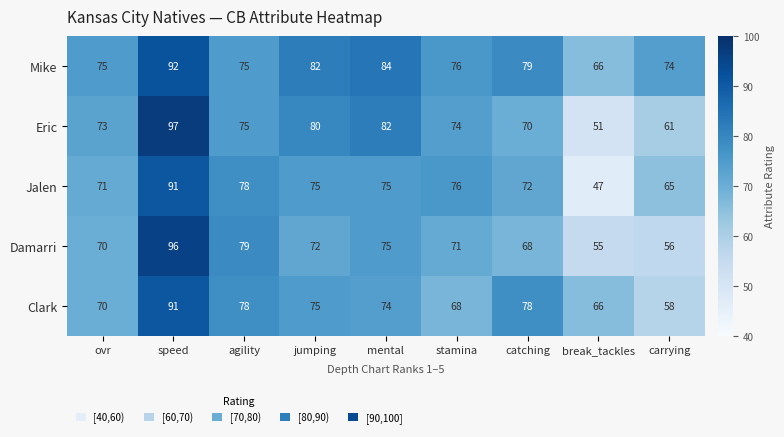

The Jalen series shows 31 at agility. True or false?

False